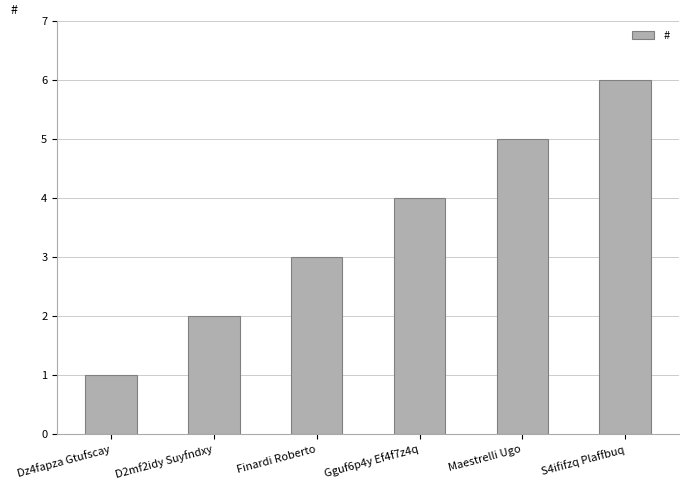

The value at Gguf6p4y Ef4f7z4q is 2. True or false?

False